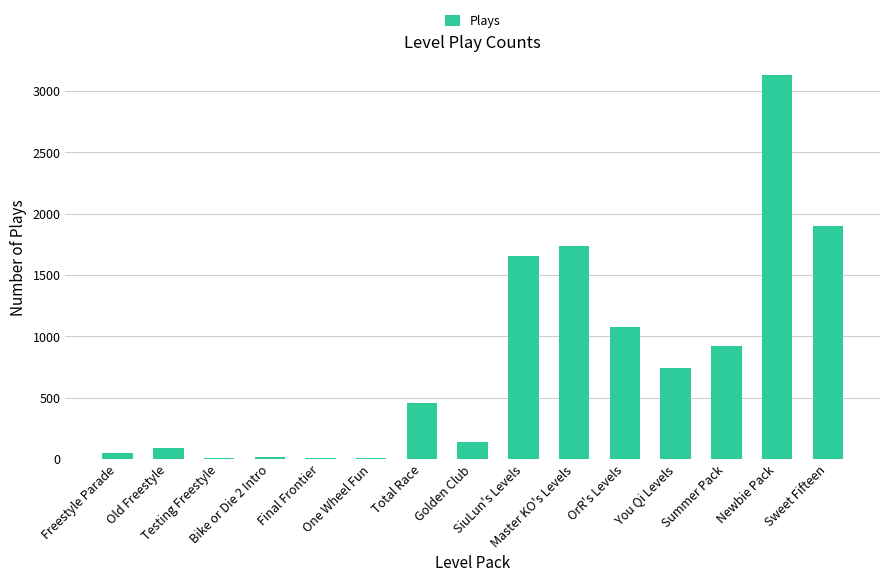

What is the maximum value shown in the chart?

3129